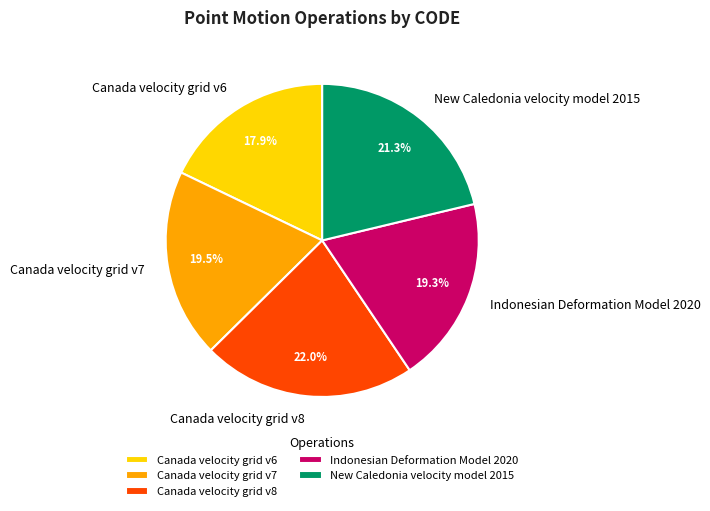

To the nearest percent, what is the combined percentage of Canada velocity grid v7 and Canada velocity grid v8?

42%